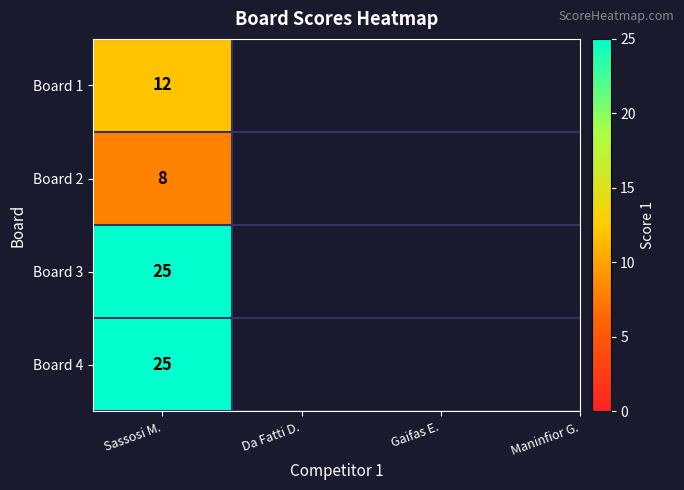

True or false: the data shows 13 at 2.

False